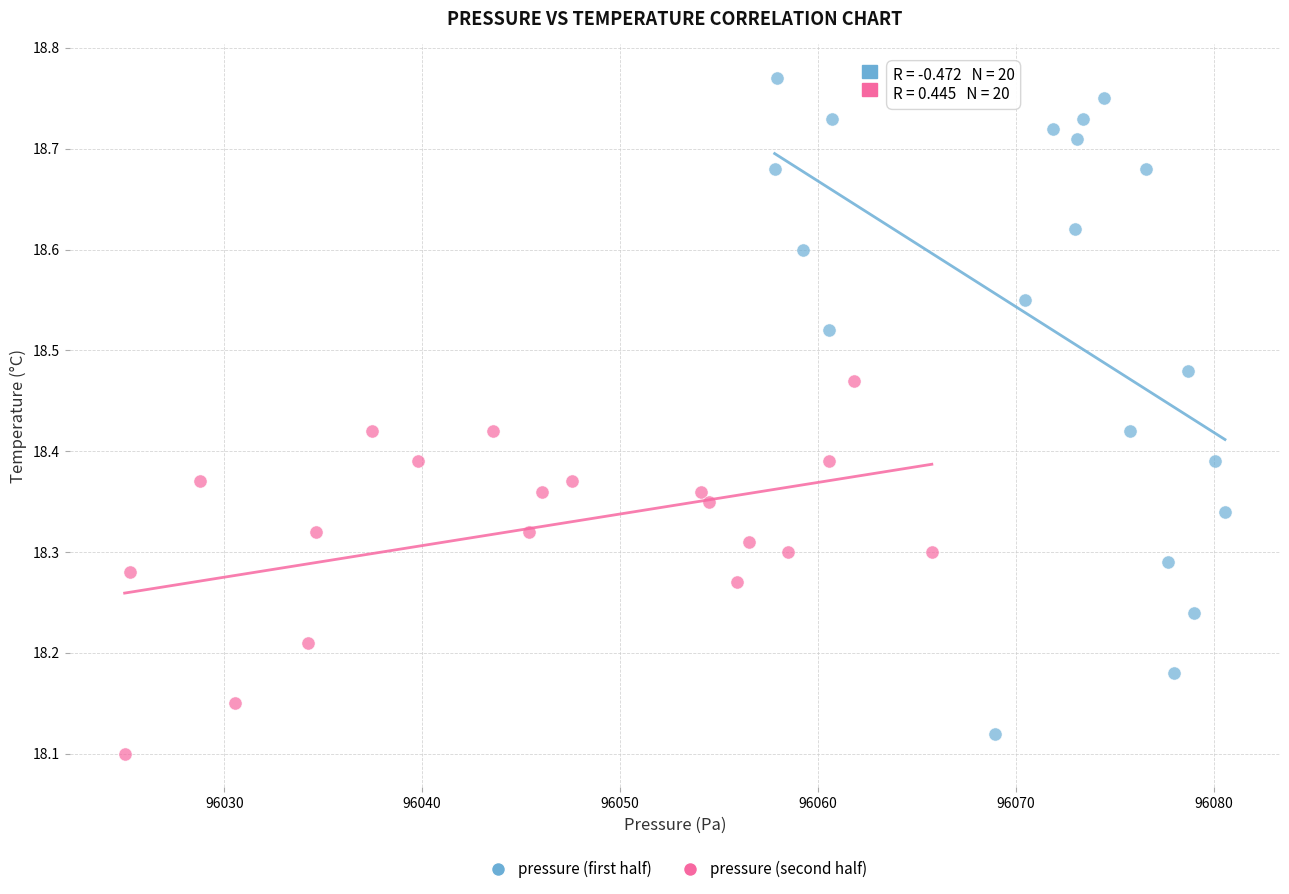

Which series contains the highest Y value?

pressure (first half)